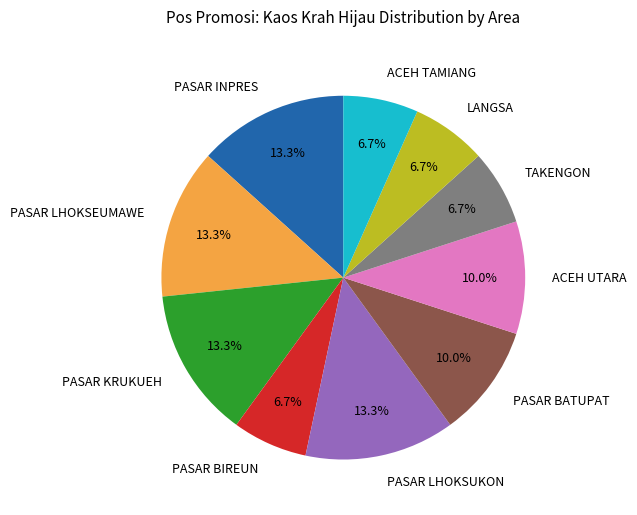

Does LANGSA represent more than half of the total?

No